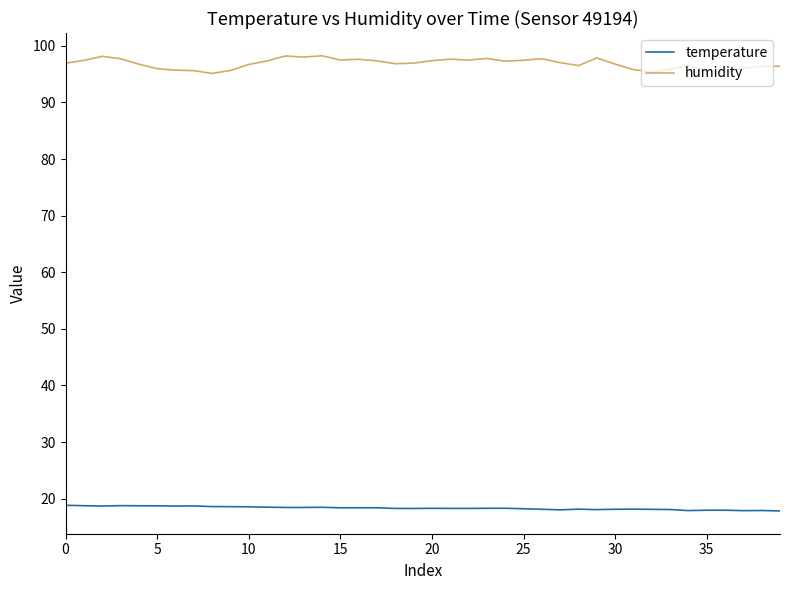

What is the smallest value displayed?

17.8